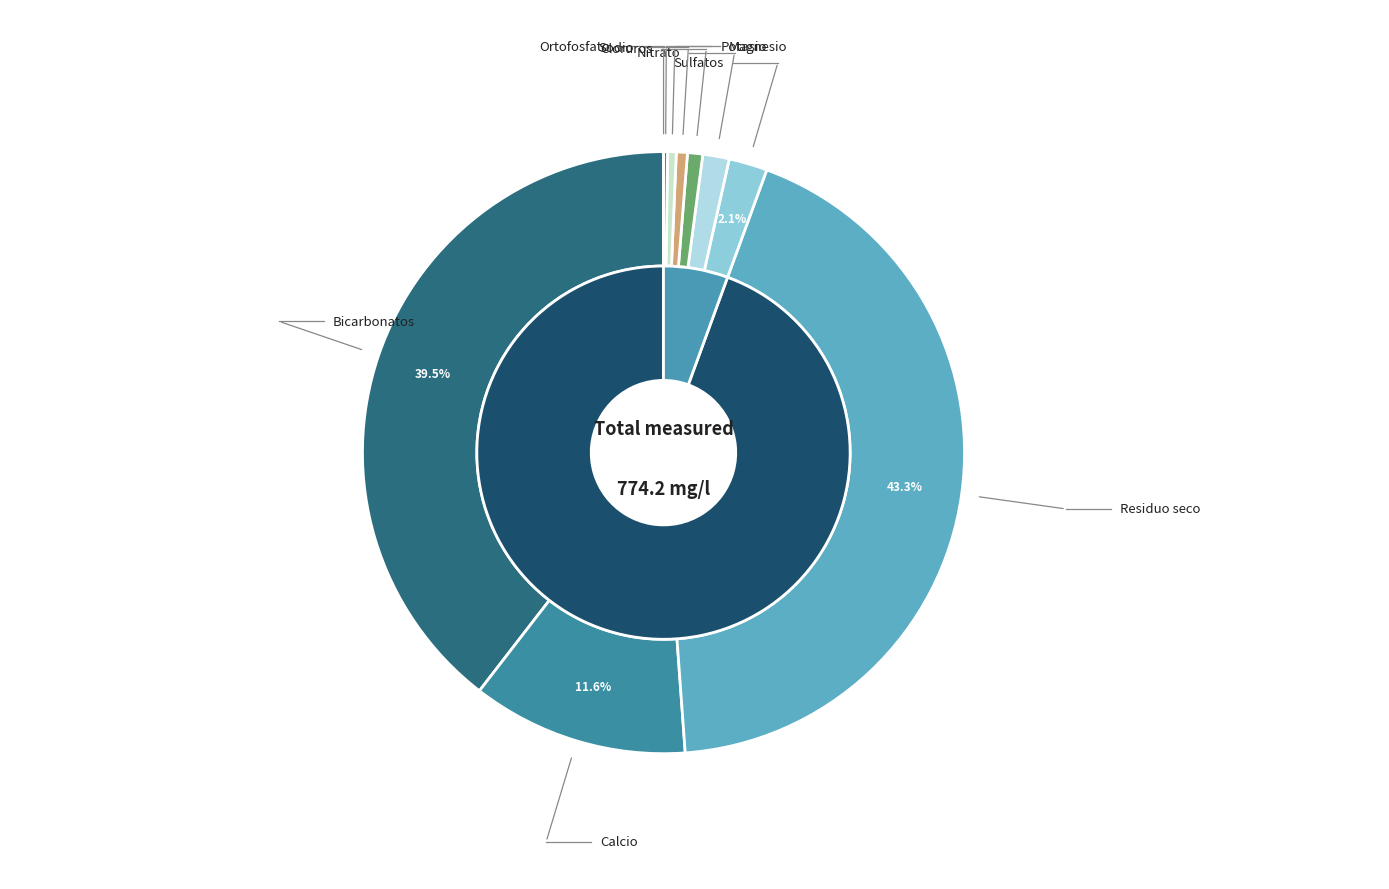

How many slices are in this pie chart?

10